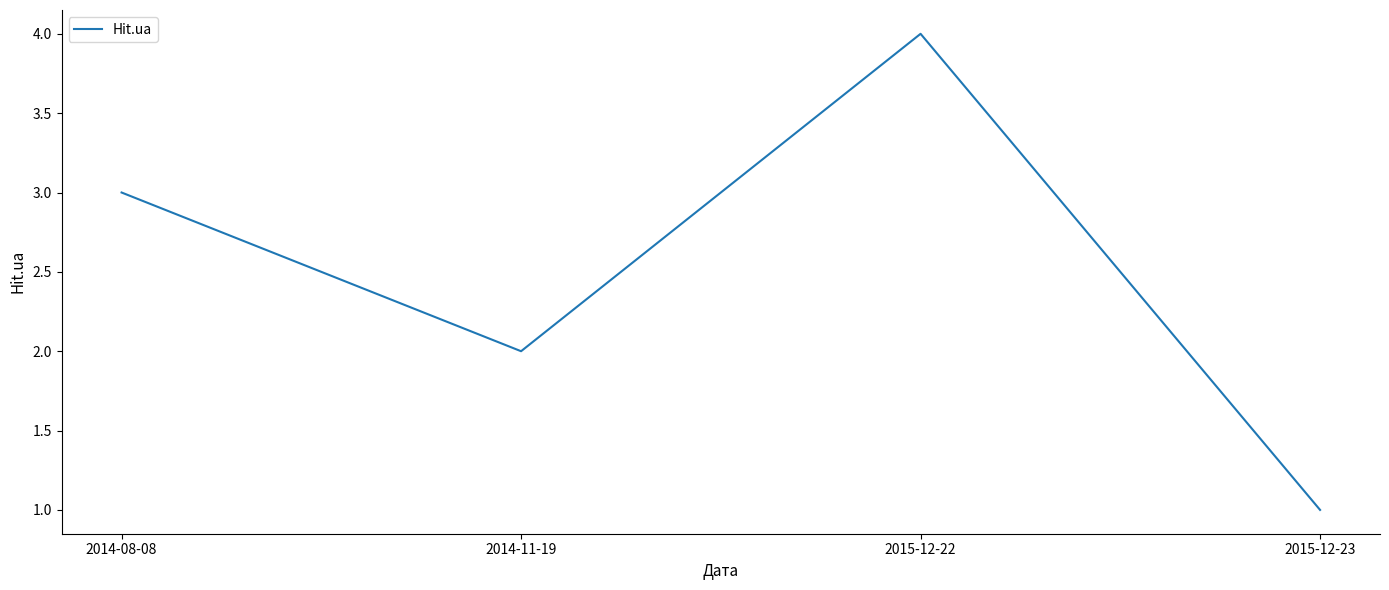

What position from the right is 2014-08-08?

4